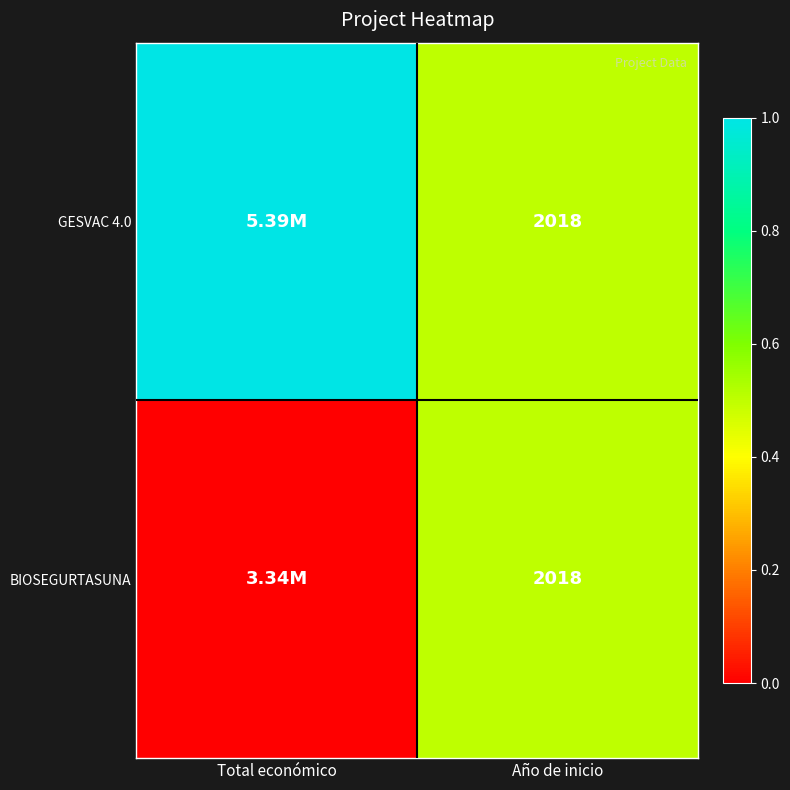

What is the total value across all series at Año de inicio?

4036